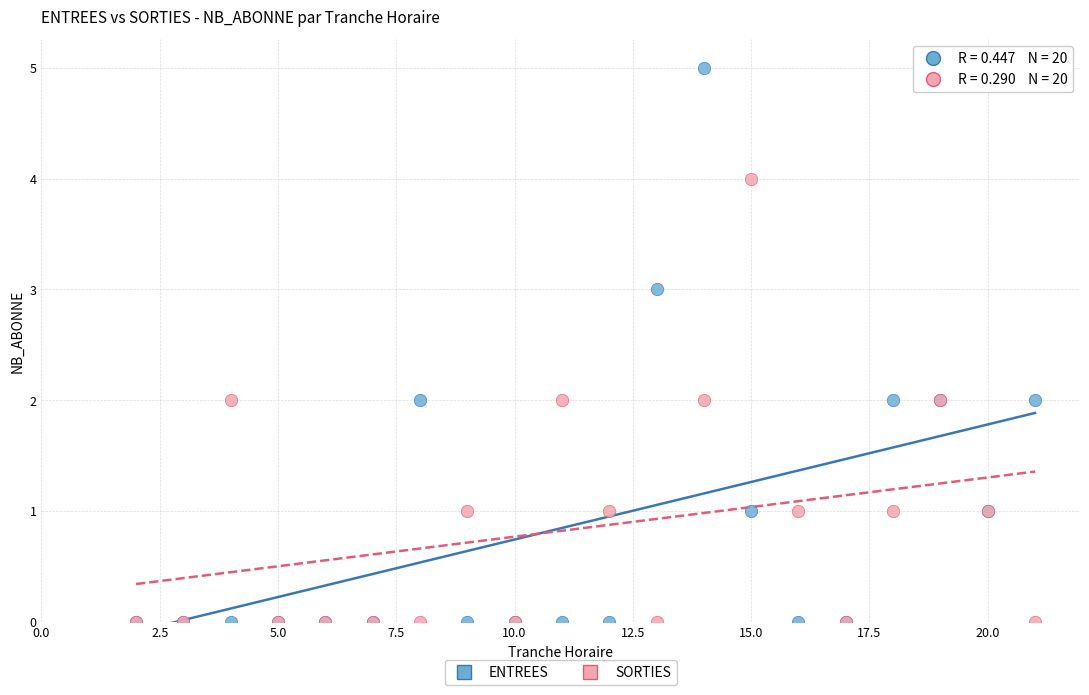

Which series contains the highest Y value?

ENTREES